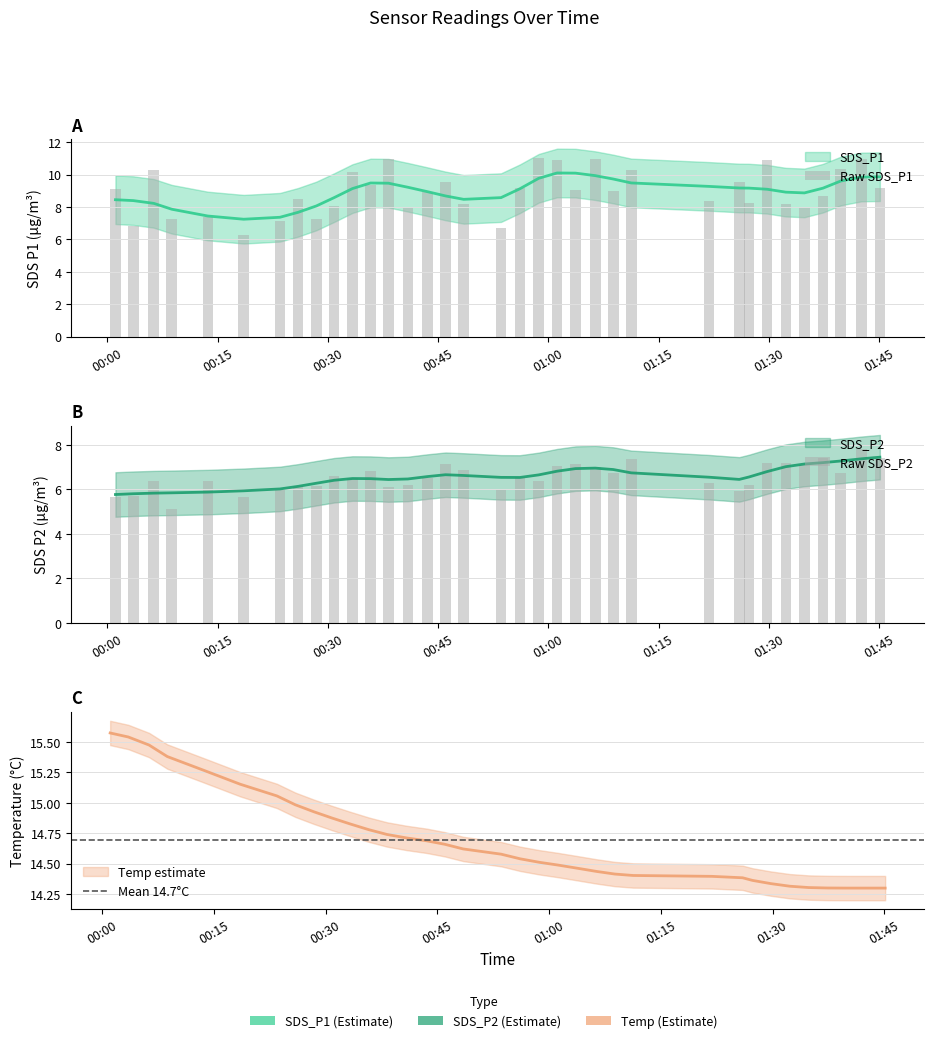

What is the spread (max minus min) of values at 2022/08/18 01:42:36?

6.5